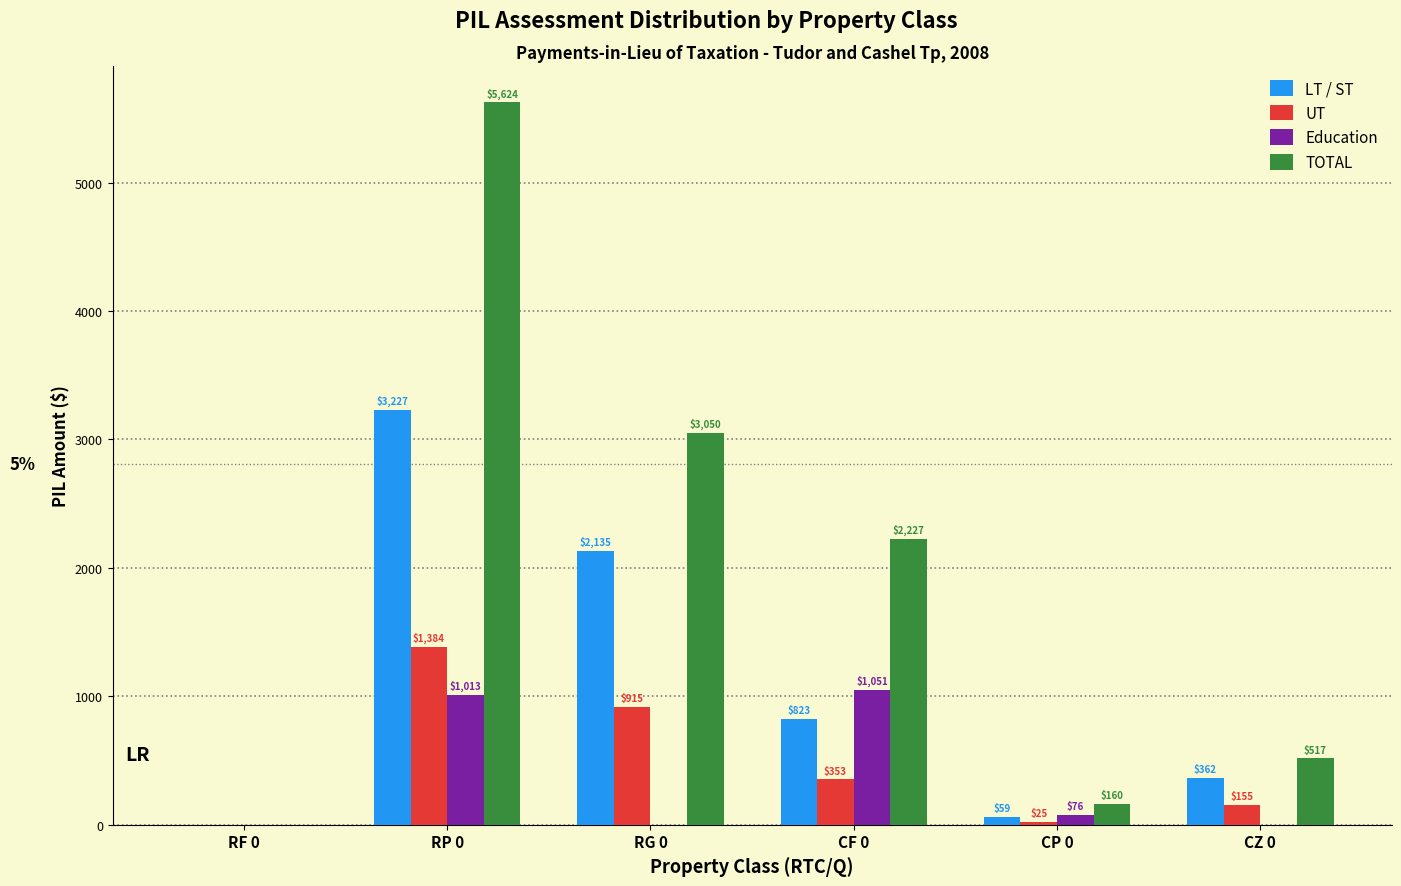

Reading left to right, extract all data points from this chart.

LT / ST: RF 0=0	RP 0=3227	RG 0=2135	CF 0=823	CP 0=59	CZ 0=362
UT: RF 0=0	RP 0=1384	RG 0=915	CF 0=353	CP 0=25	CZ 0=155
Education: RF 0=0	RP 0=1013	RG 0=0	CF 0=1051	CP 0=76	CZ 0=0
TOTAL: RF 0=0	RP 0=5624	RG 0=3050	CF 0=2227	CP 0=160	CZ 0=517